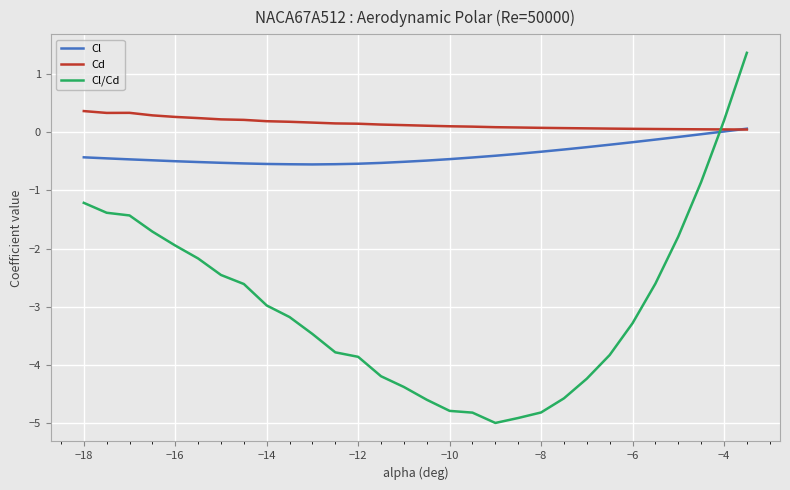

True or false: Cl and Cl/Cd cross at least once.

True